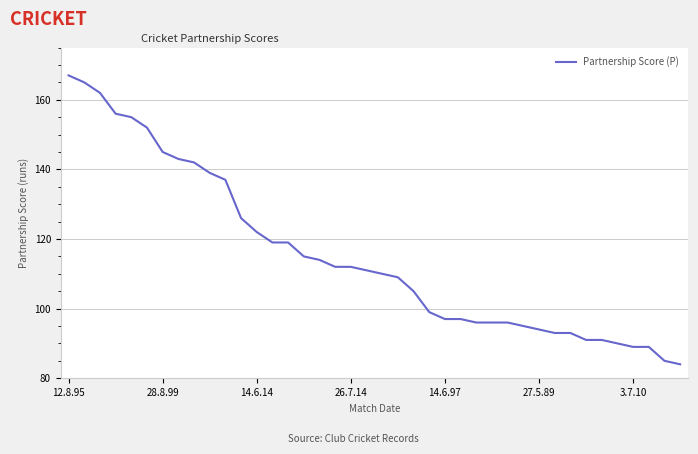

What is the difference between the maximum and minimum values?

83